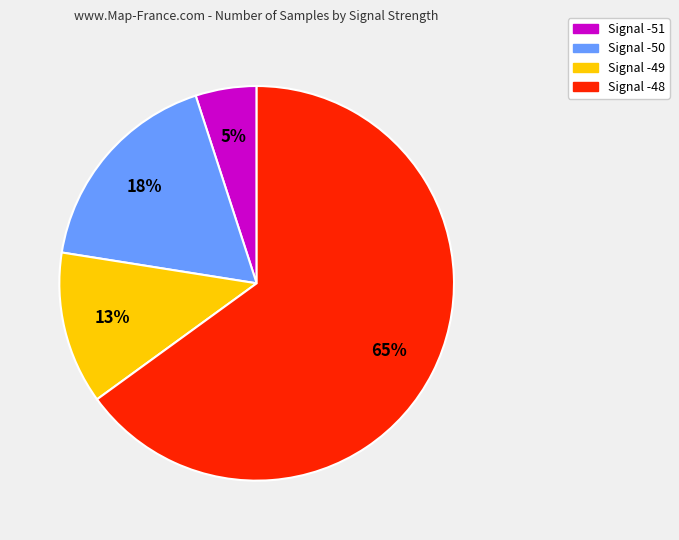

Which slice is the smallest?

Signal -51